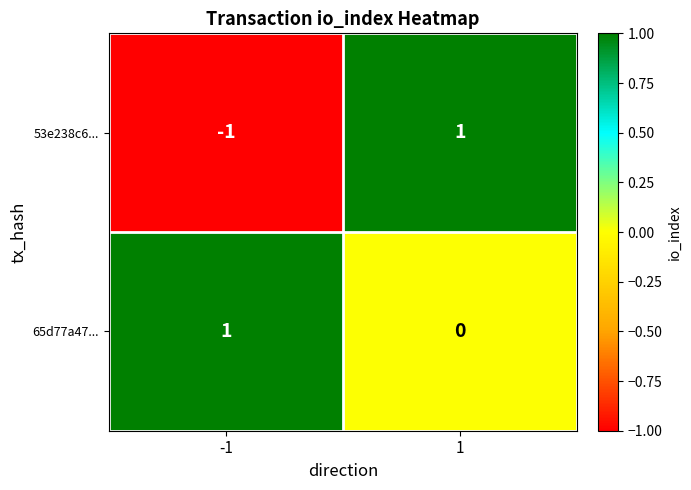

List the series in order of their overall mean, highest first.

65d77a47..., 53e238c6...